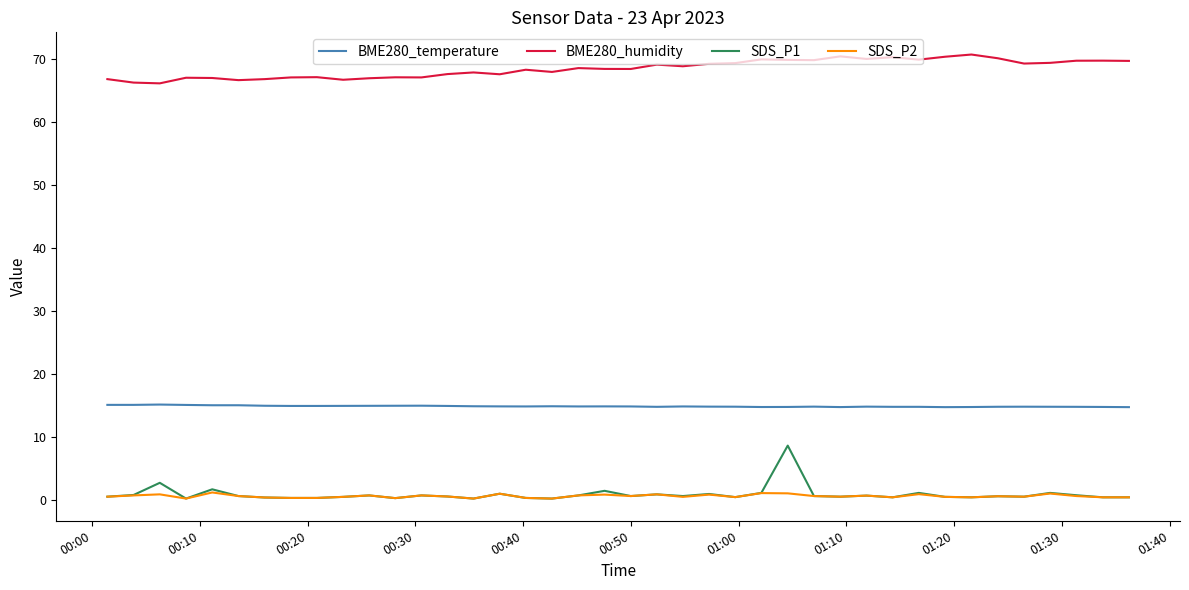

Which series has the widest spread of values?

SDS_P1